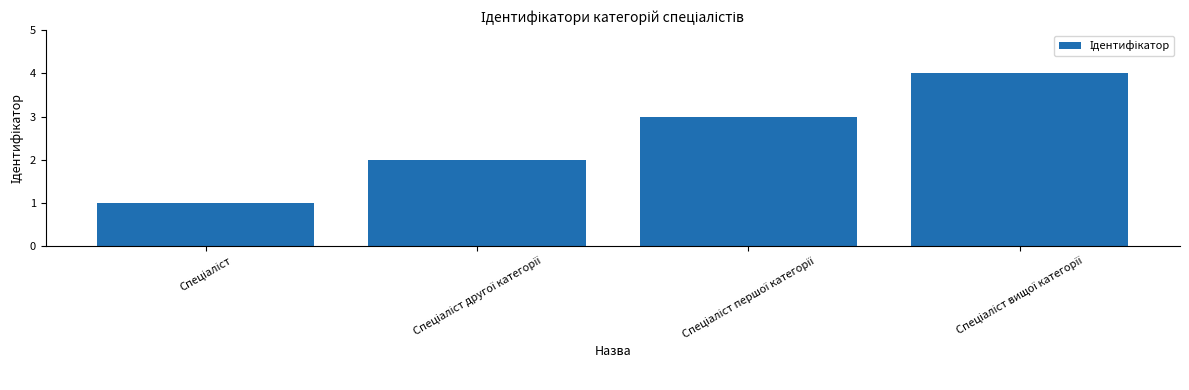

Count the values in the range 2 to 4.

3